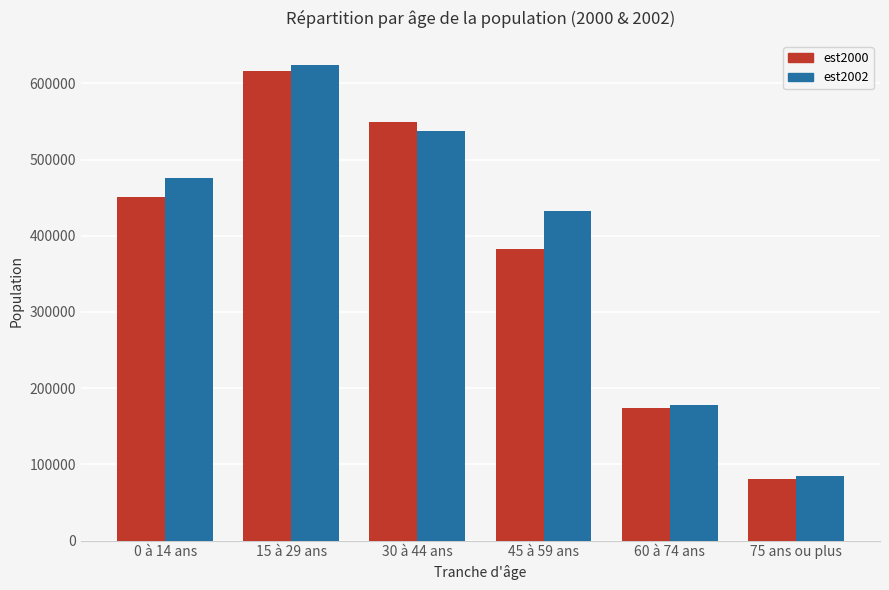

What is the spread (max minus min) of values at 0 à 14 ans?

25146